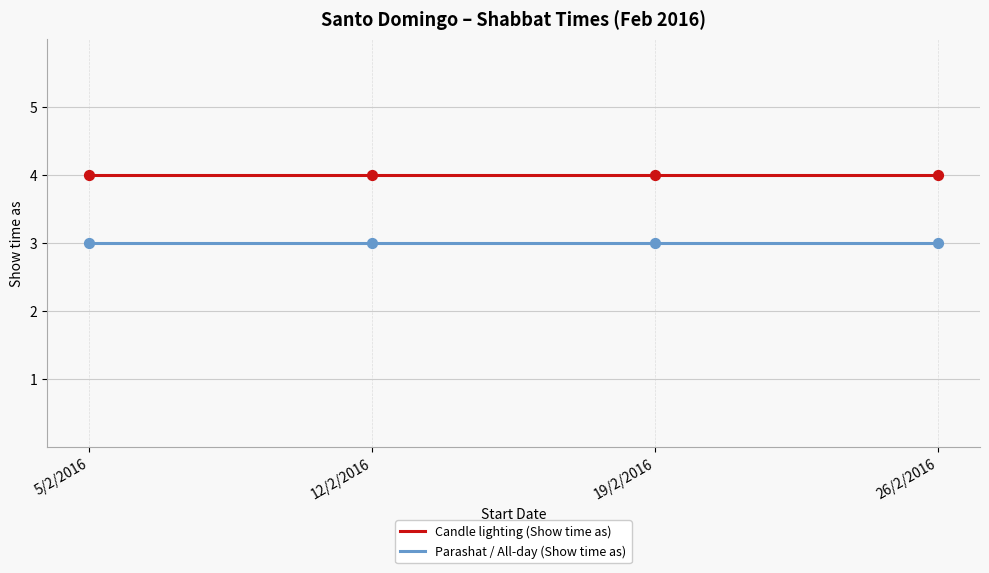

Is the value of Candle lighting (Show time as) at 12/2/2016 greater than the value of Parashat / All-day (Show time as) at 19/2/2016?

Yes